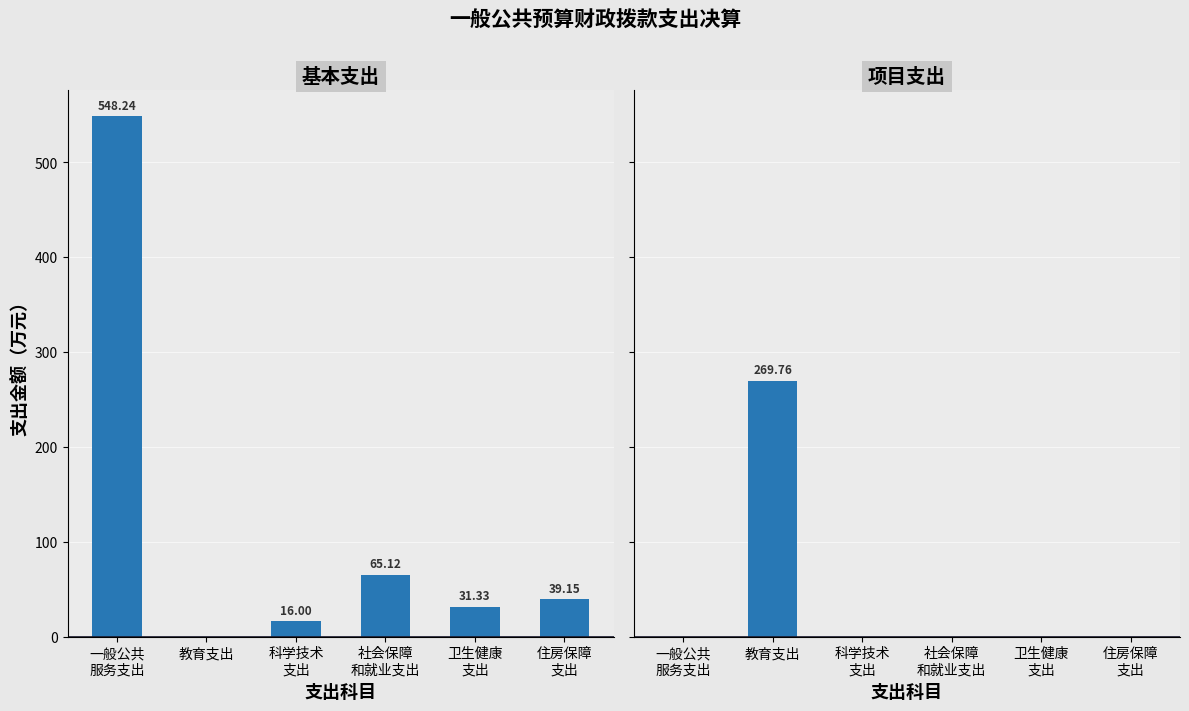

Reading right to left, extract all data points from this chart.

基本支出: 39.1	31.3	65.1	16.0	0.0	548.2
项目支出: 0.0	0.0	0.0	0.0	269.8	0.0